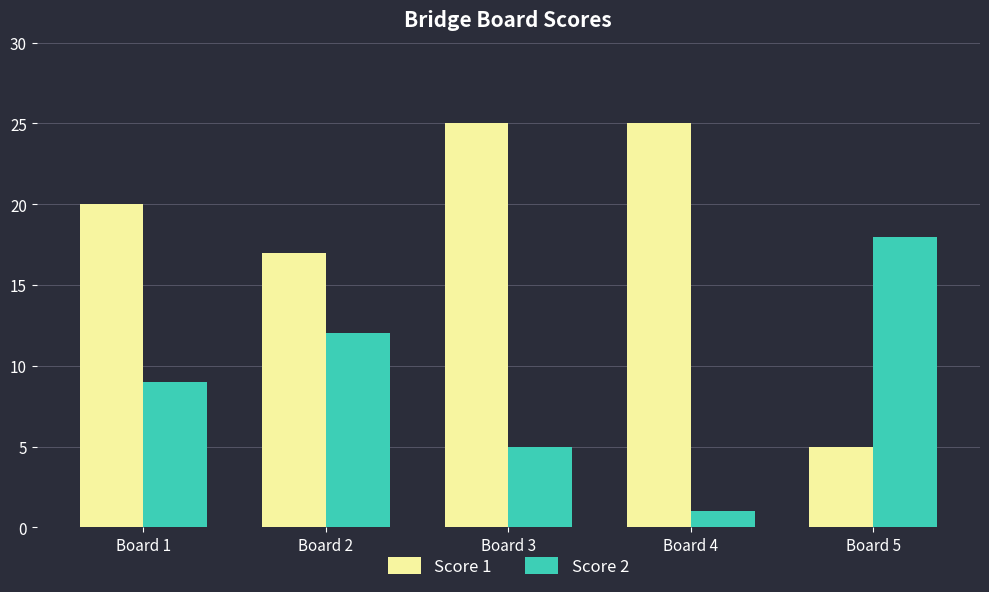

What is the minimum value for Score 2?

1